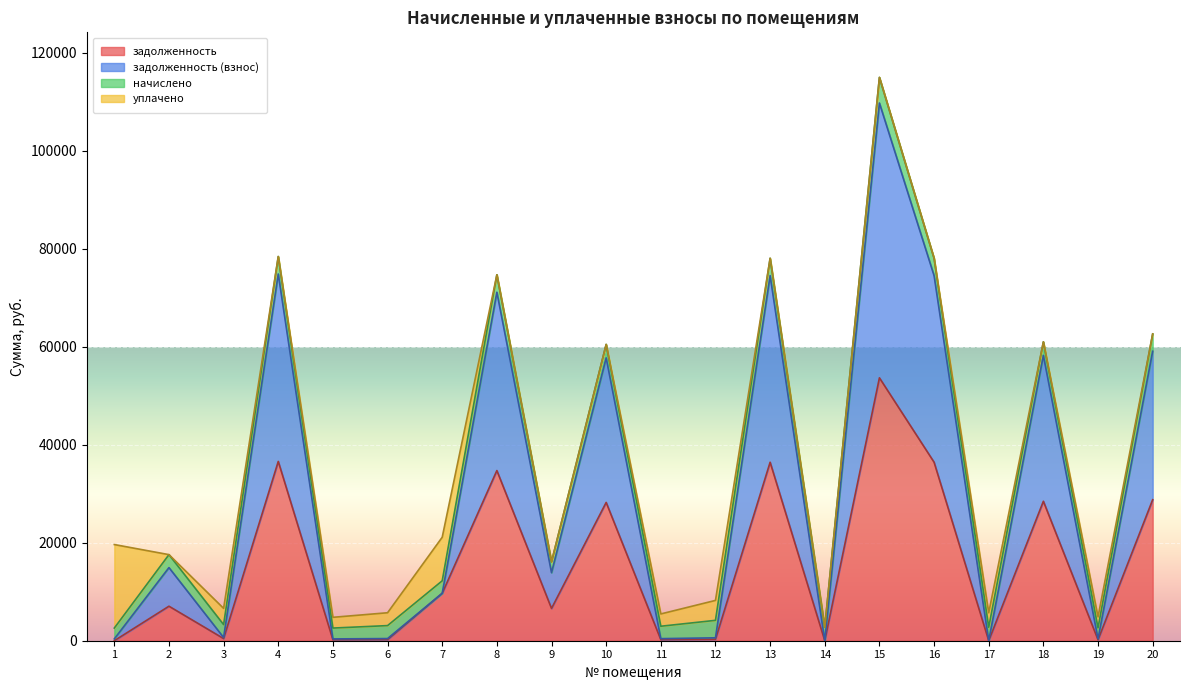

How many values in задолженность are above zero?

17